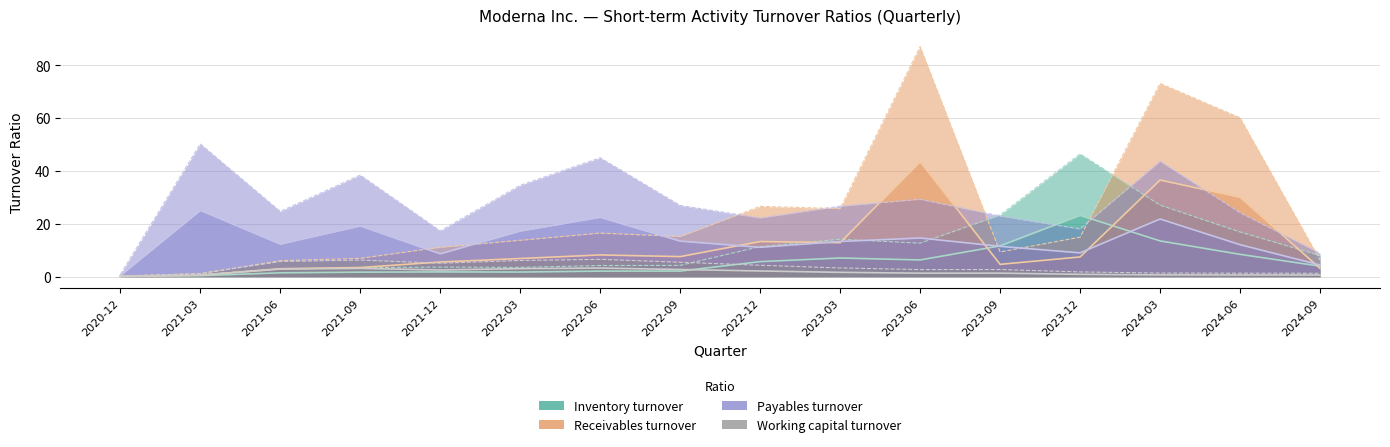

Count the number of data series in this chart.

4